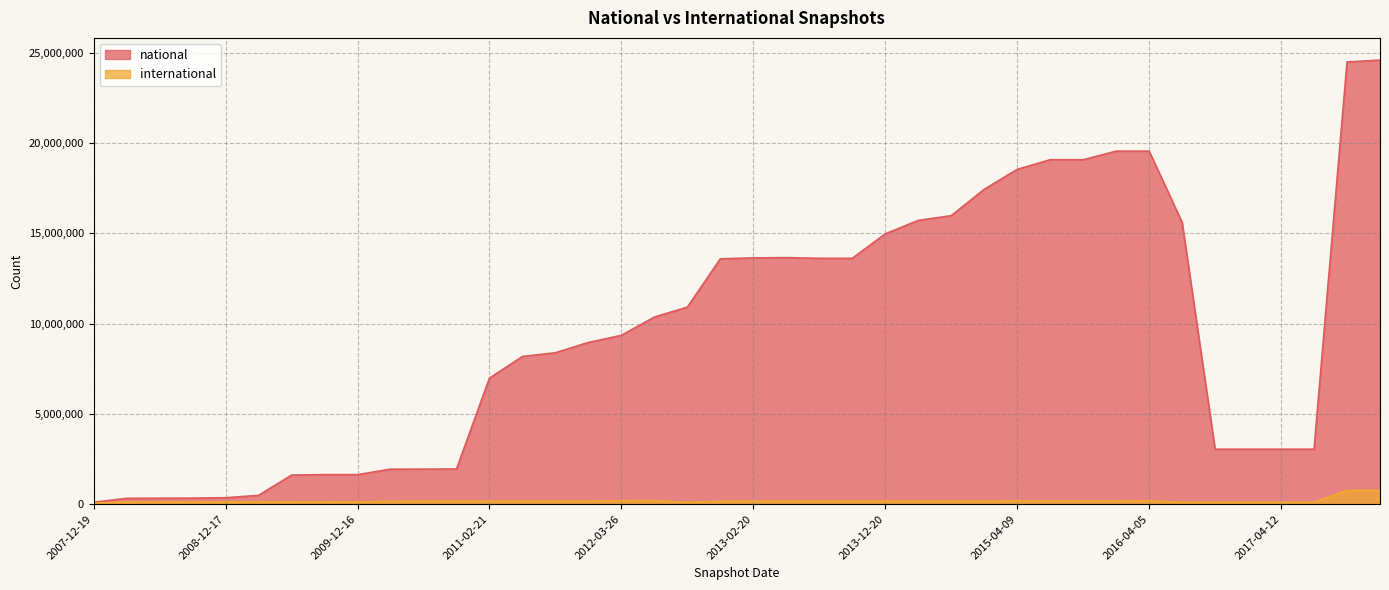

What is the highest value of the national series?

24585666